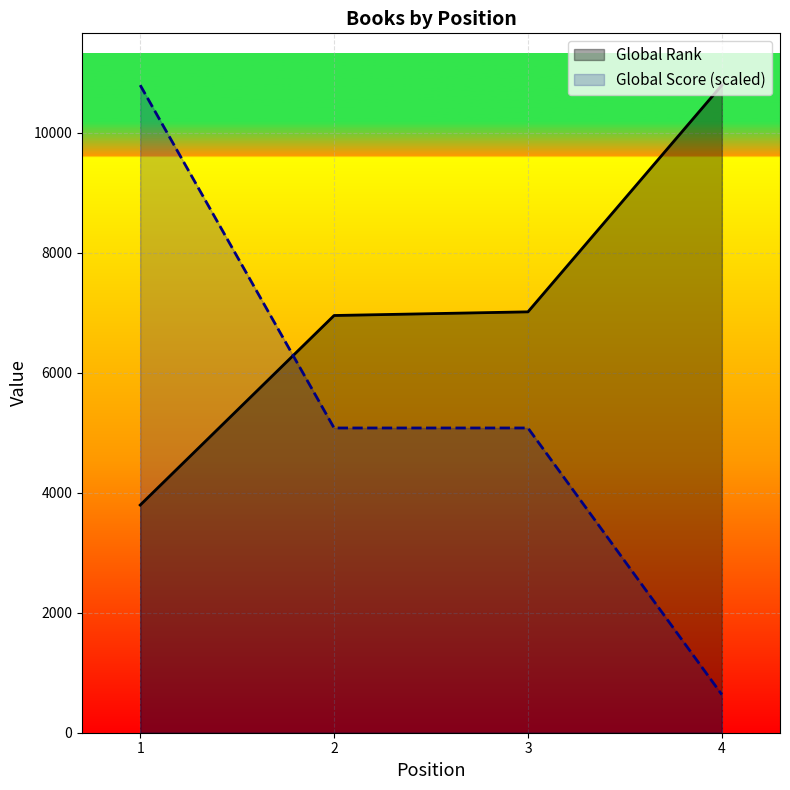

Between which two adjacent categories do Global Rank and Global Score (scaled) first intersect?

1 and 2